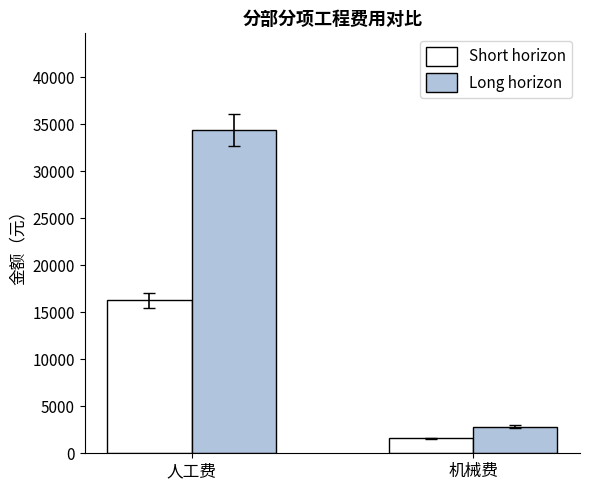

What is the average value of the Short horizon series?

8931.8